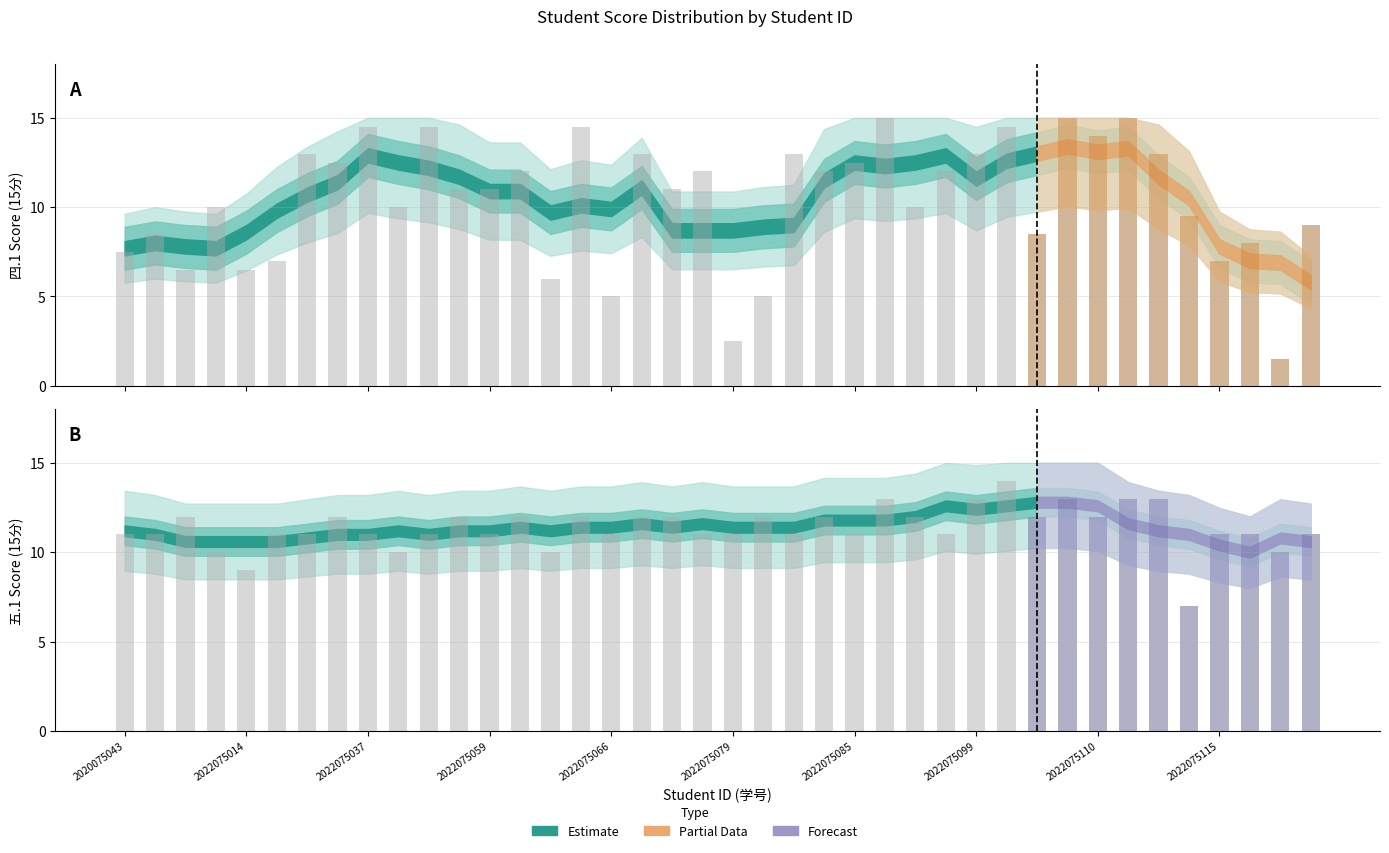

Rank the series by their average value, from highest to lowest.

五.1(15分), 四.1(15分)